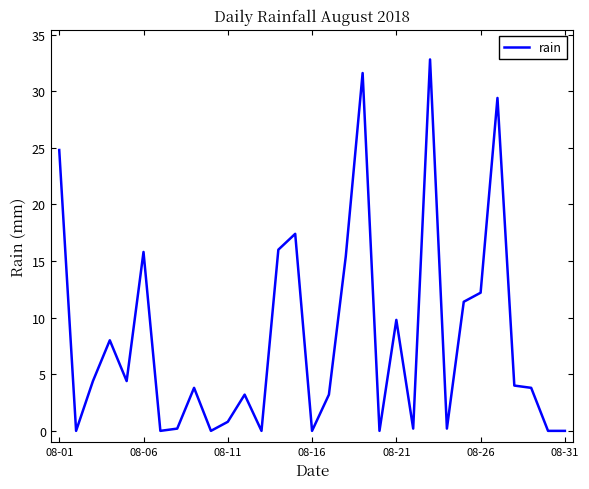

True or false: there are more than 2 points higher than both neighbors.

True